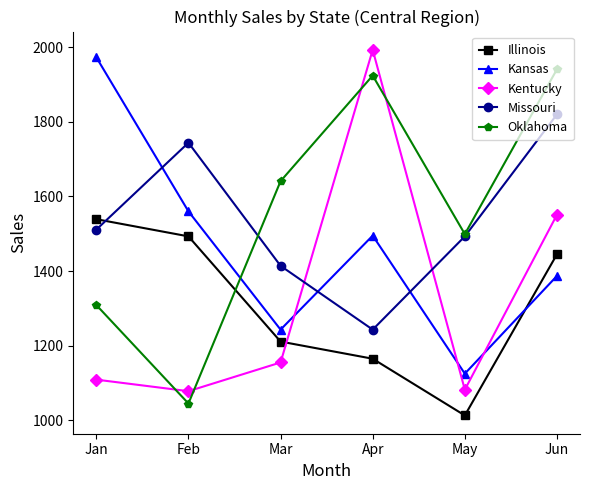

In Kansas, how many points are higher than both neighbors (excluding endpoints)?

1